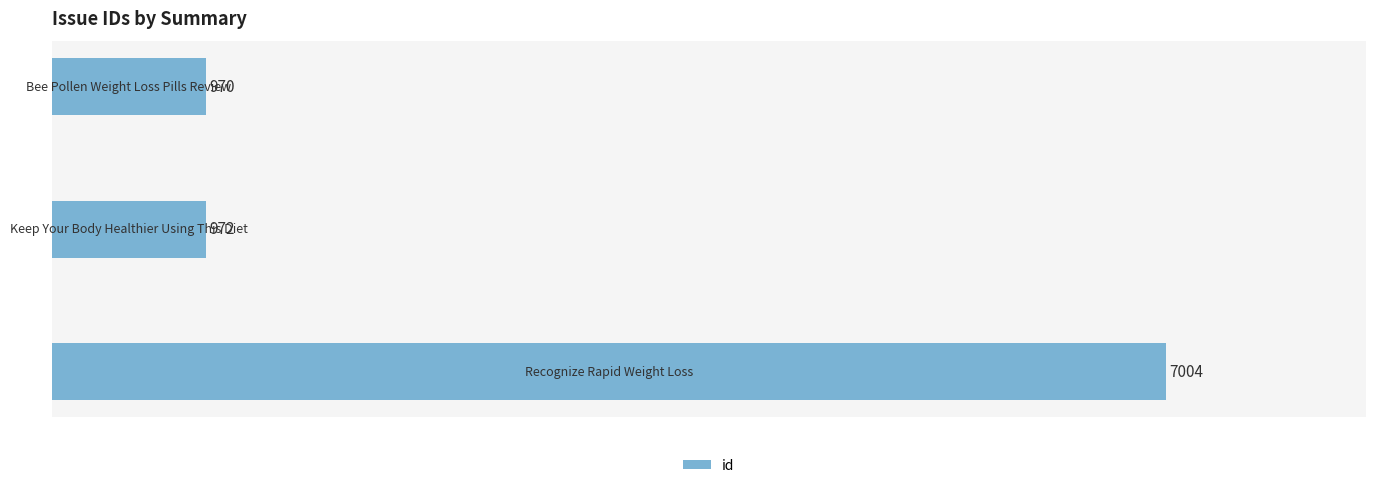

What is the difference between the maximum and second lowest values?

6032